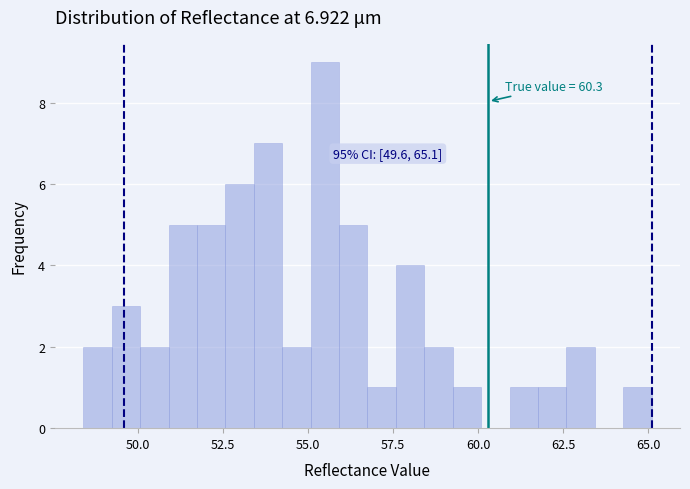

Read against the x-axis, roughly where is the centre of the tallest bar?

55.5